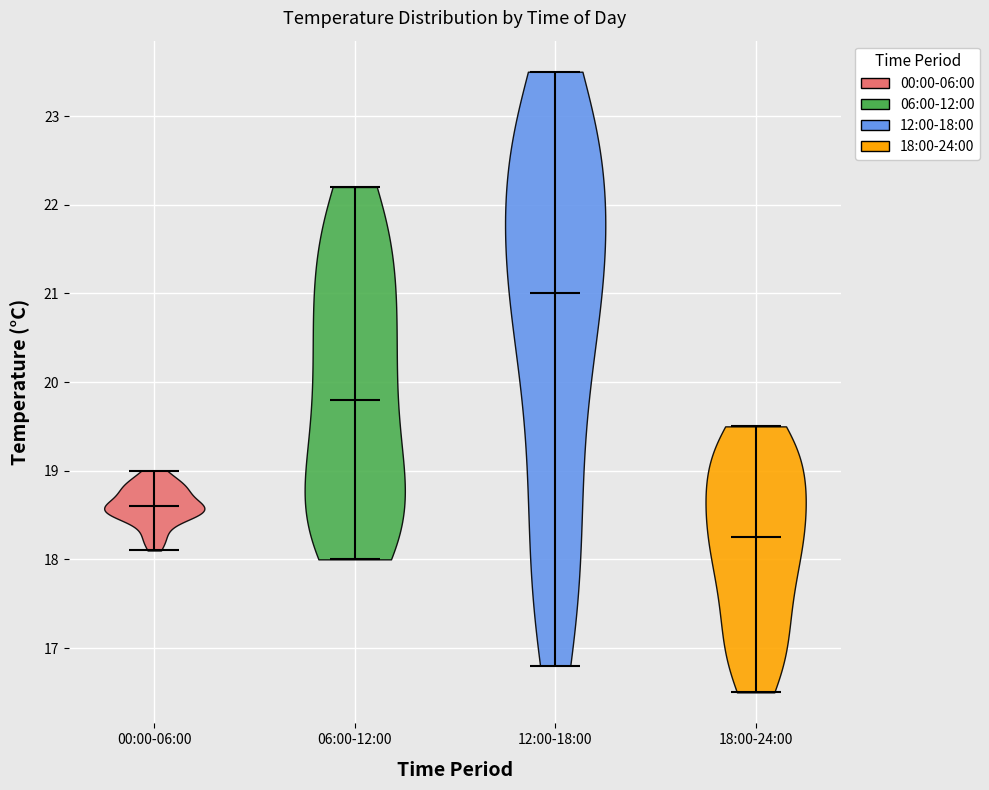

Reading left to right, read every violin against the y-axis: where its median line is, and the lowest and highest points it reaches. The values are not printed on the chart, so give them approximately, as read against the axis.

00:00-06:00: median line 18.6, lowest point 18.1, highest point 19.0
06:00-12:00: median line 19.8, lowest point 18.0, highest point 22.2
12:00-18:00: median line 21.0, lowest point 16.8, highest point 23.5
18:00-24:00: median line 18.3, lowest point 16.5, highest point 19.5